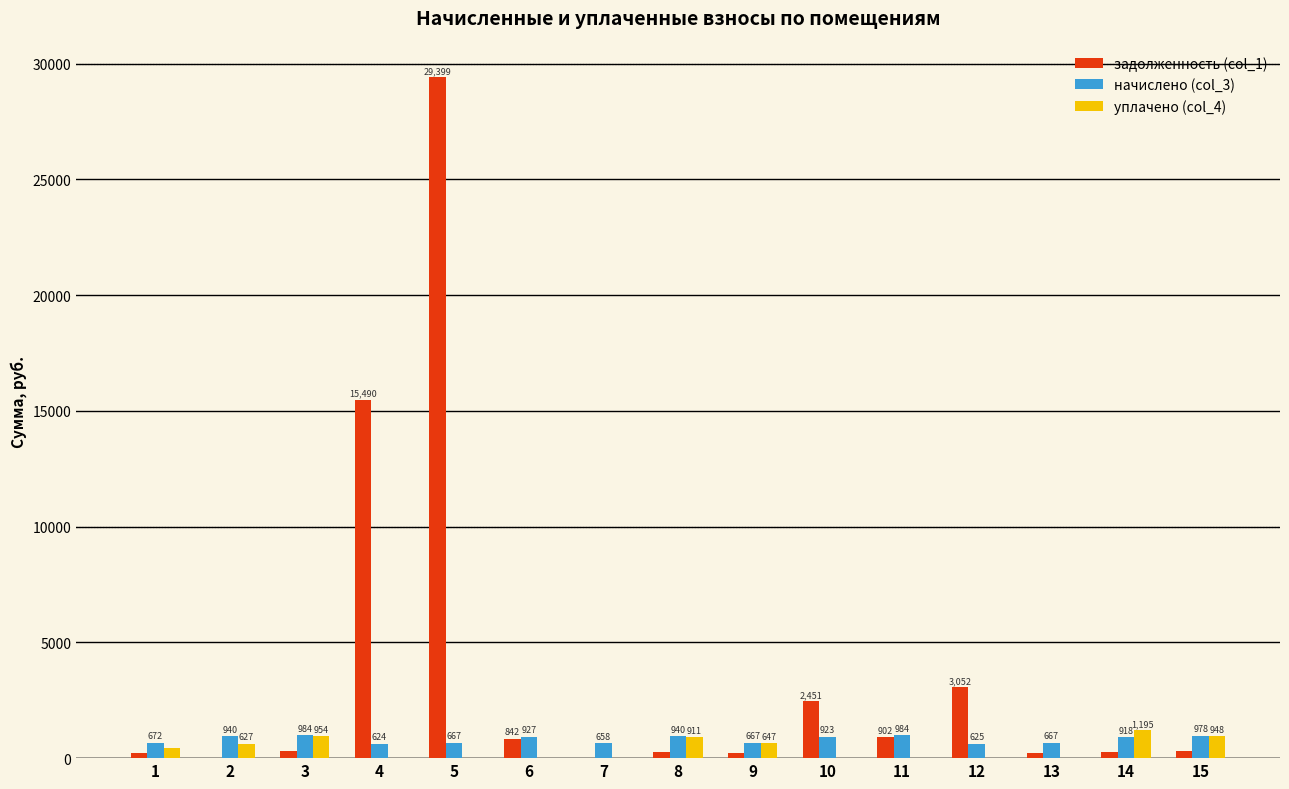

The value of задолженность (col_1) at 6 is 842.1. True or false?

True